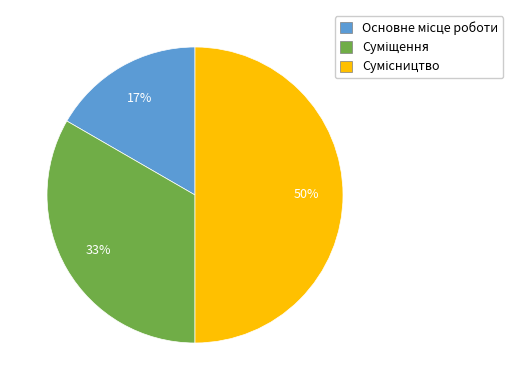

To the nearest percent, what is the average slice percentage?

33%